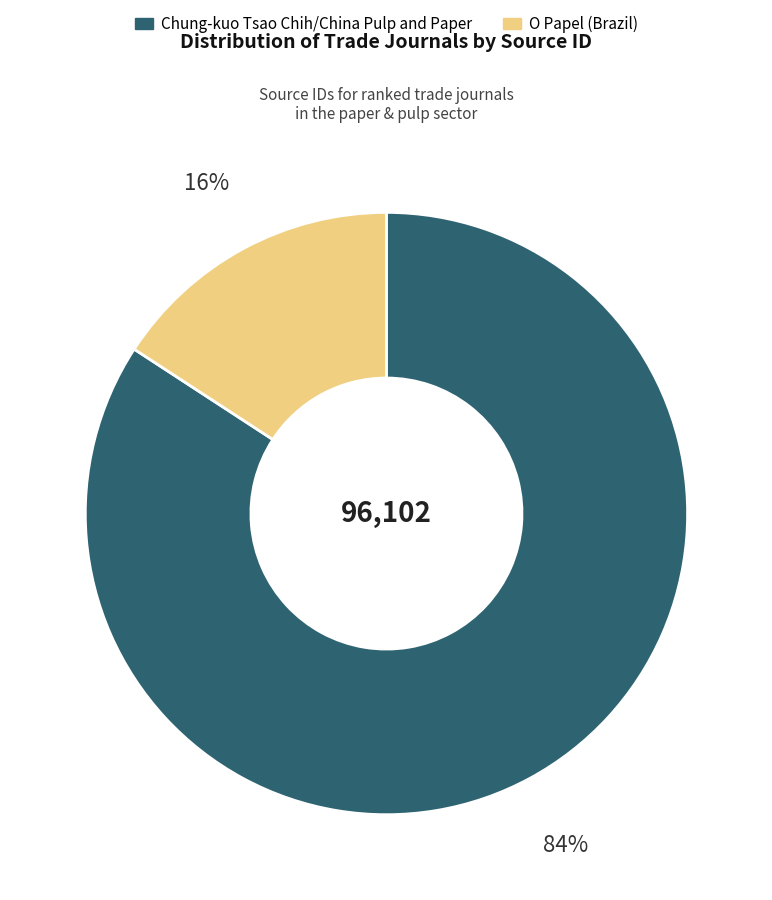

To the nearest percent, what is the combined percentage of Chung-kuo Tsao Chih/China Pulp and Paper and O Papel (Brazil)?

100%